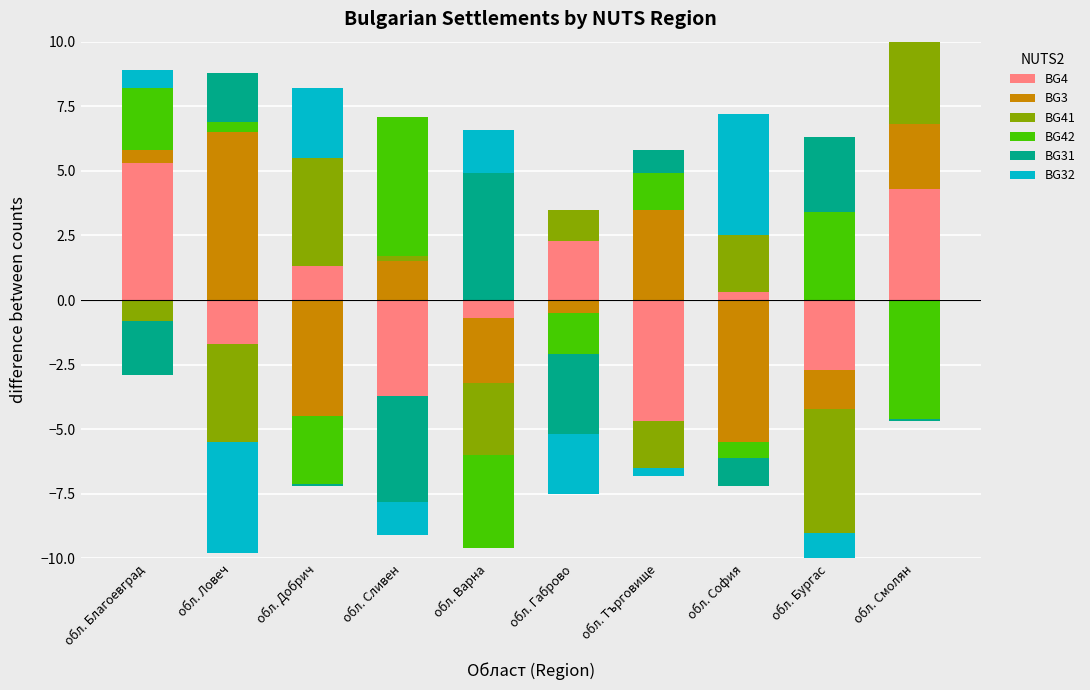

Is the value of BG4 at обл. Варна greater than the value of BG41 at обл. Бургас?

No